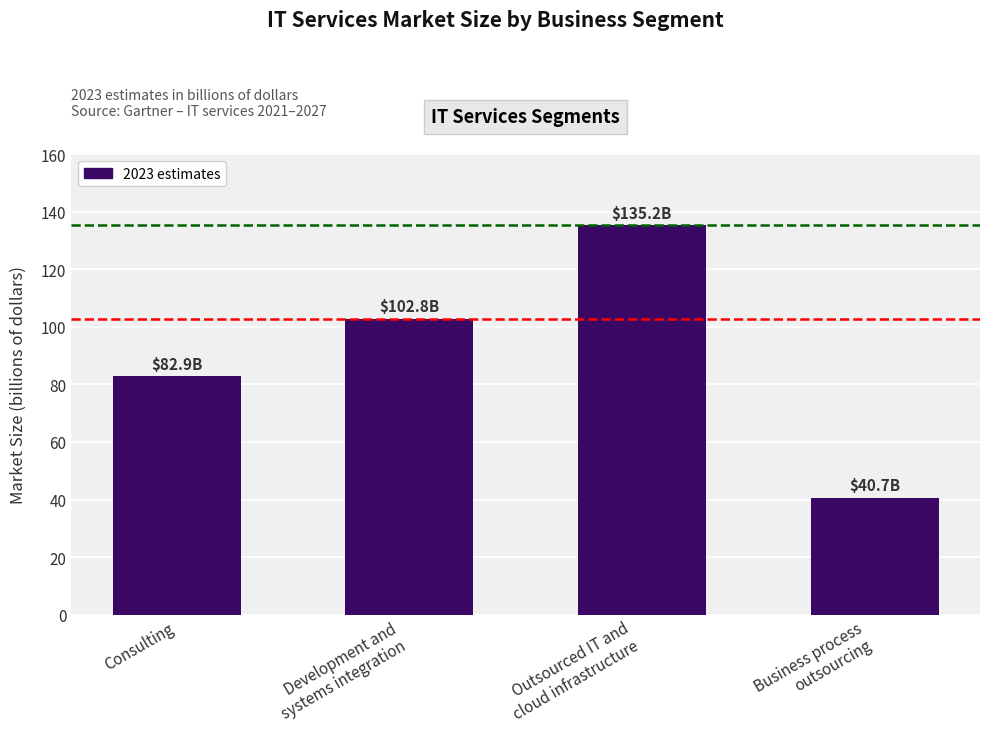

At which category does the chart reach its peak across all series?

Outsourced IT and
cloud infrastructure